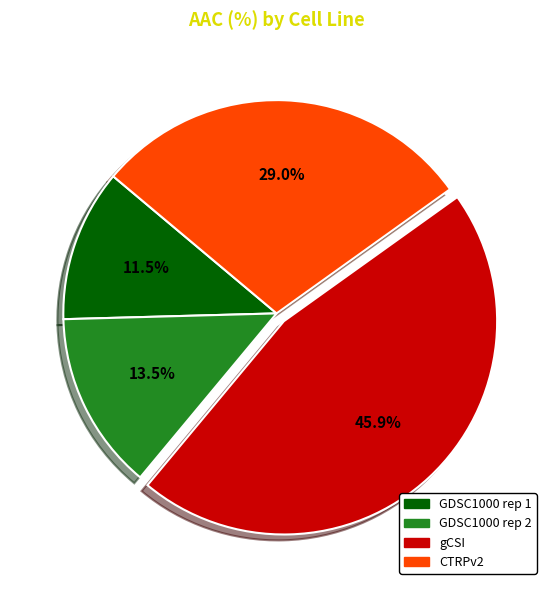

Which slice is the largest?

gCSI